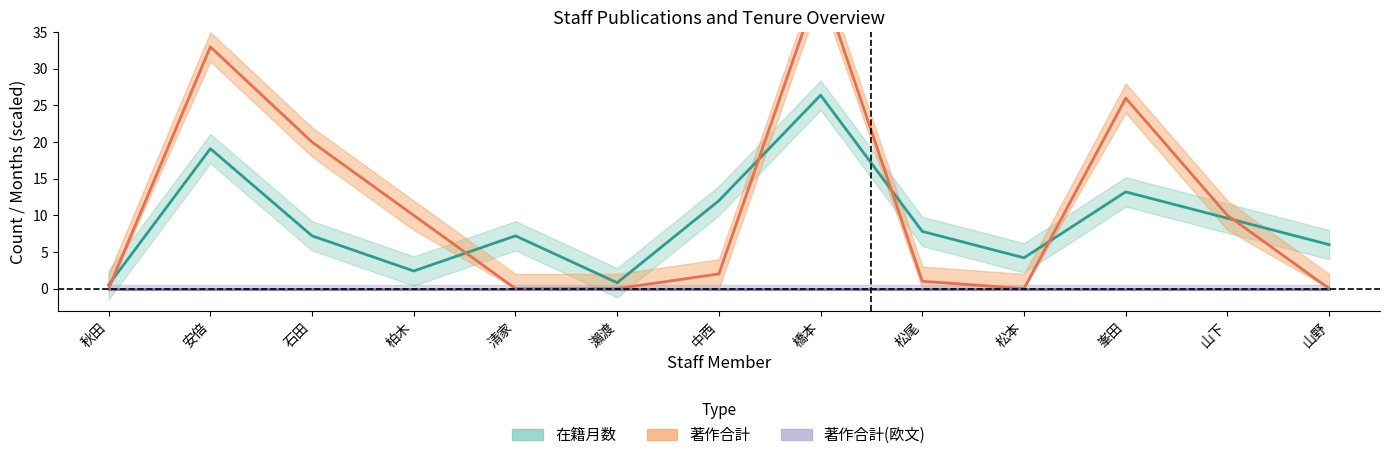

Where is the first local minimum for 在籍月数?

柏木